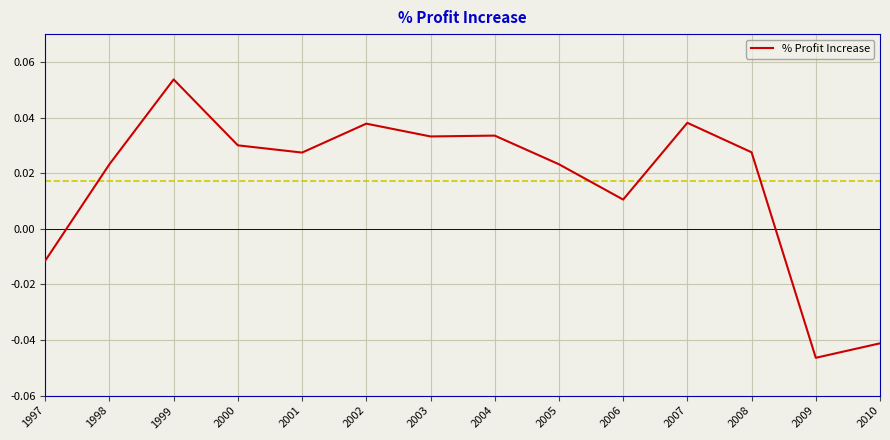

Which category has the highest value across all series?

1999